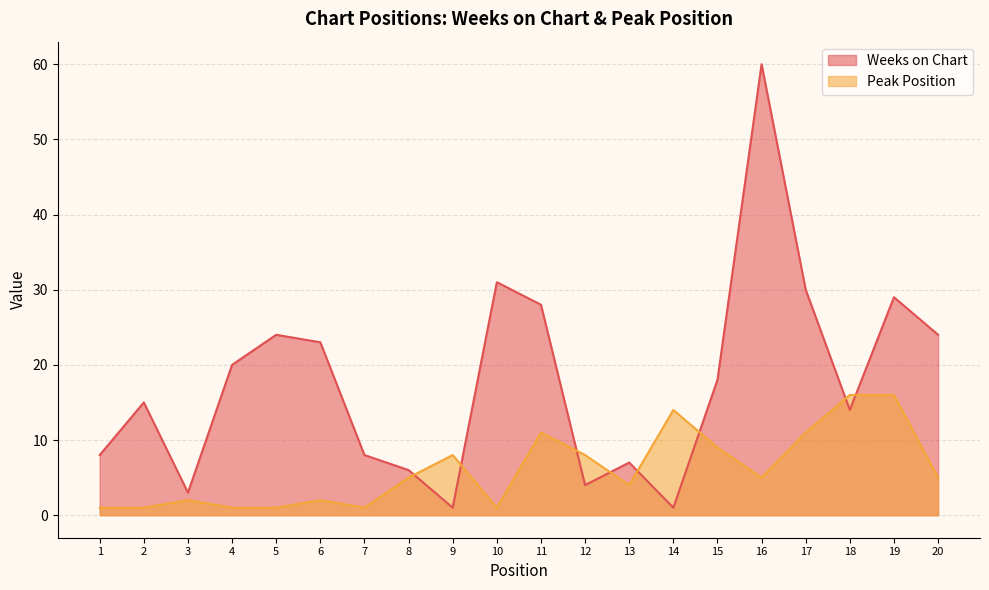

Does the chart have visible grid lines?

Yes